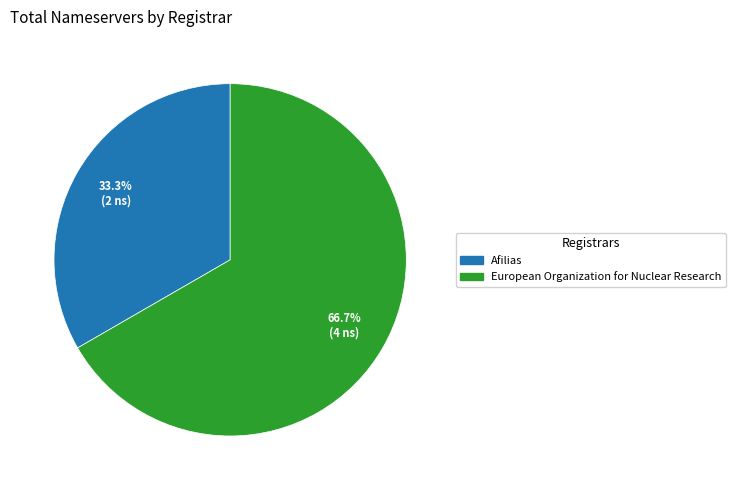

To the nearest percent, what is the average slice percentage?

50%